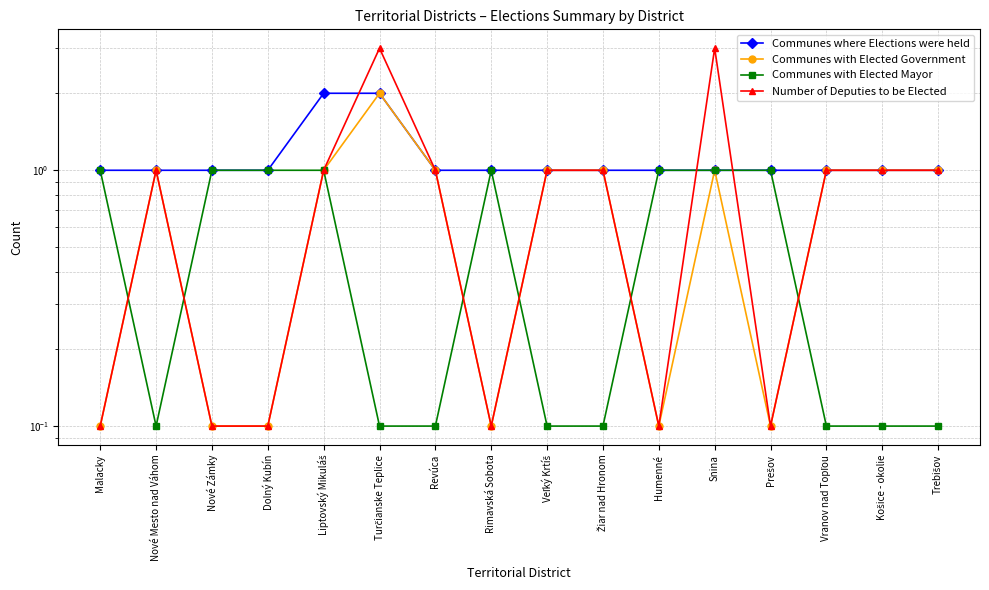

What is the sum of the Communes where Elections were held values at Nové Zámky and Liptovský Mikuláš?

3.0